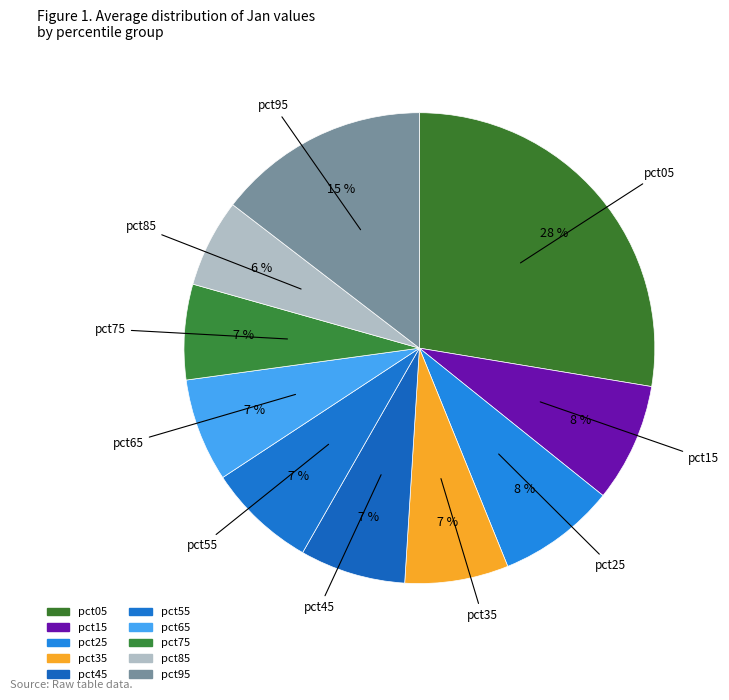

To the nearest percent, what percentage of the pie is pct55?

7%